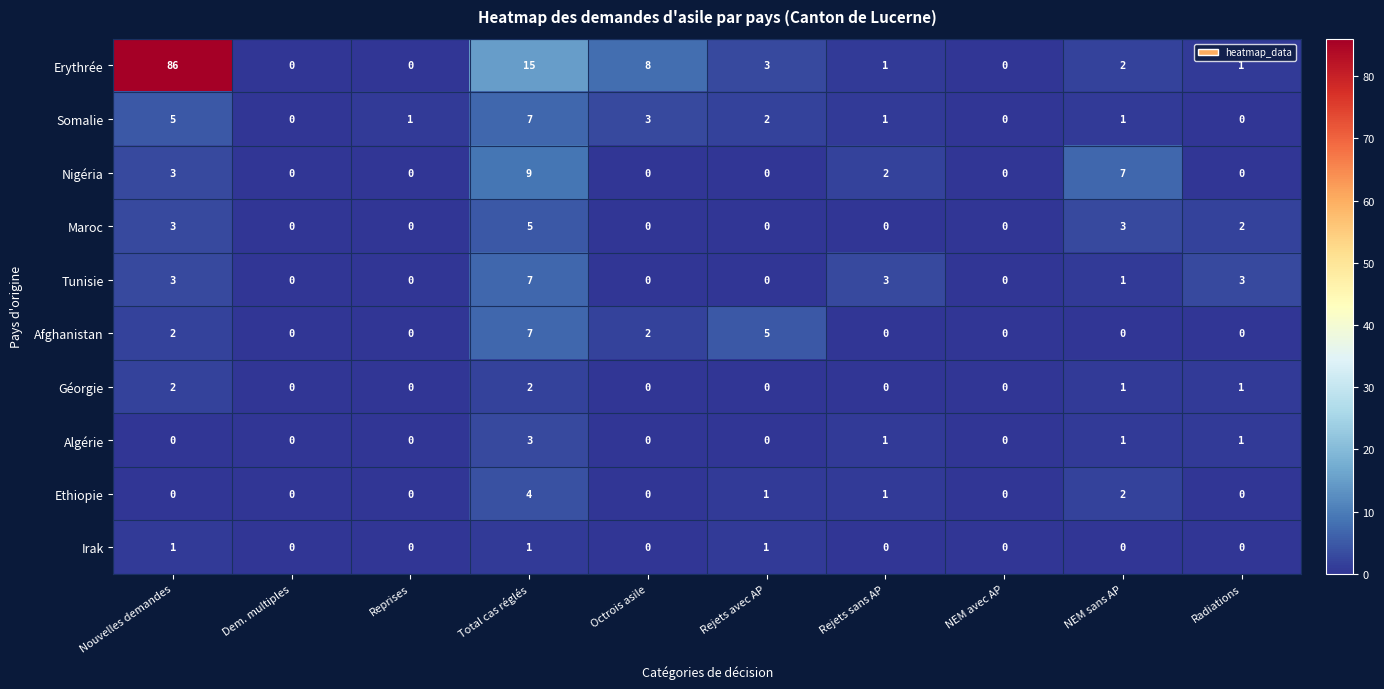

Which series has the widest spread of values?

Erythrée